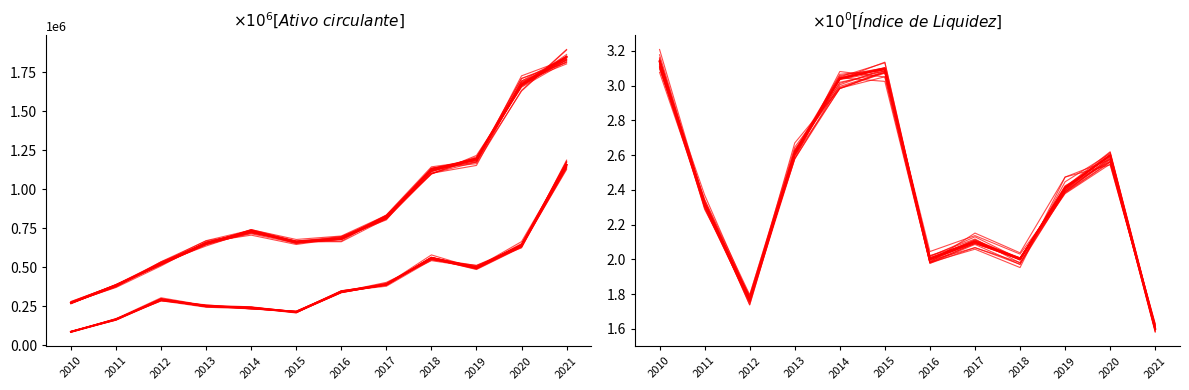

What is the spread (max minus min) of values at 2013?

654176.4